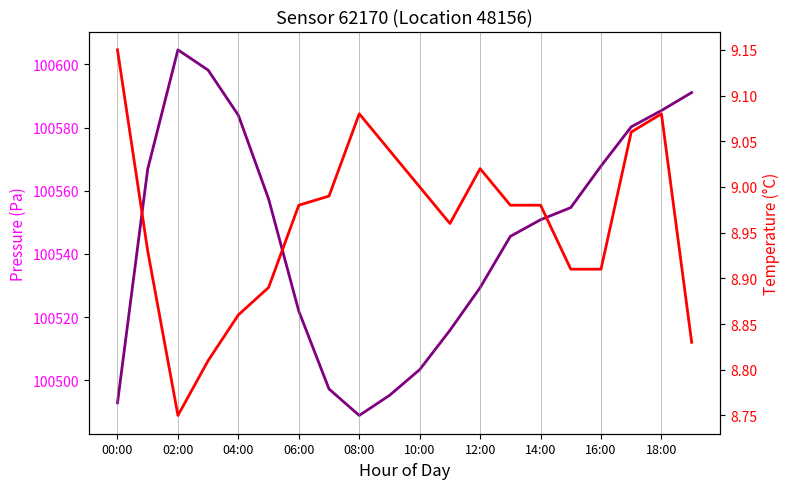

List the series in order of their peak value, highest first.

pressure, temperature